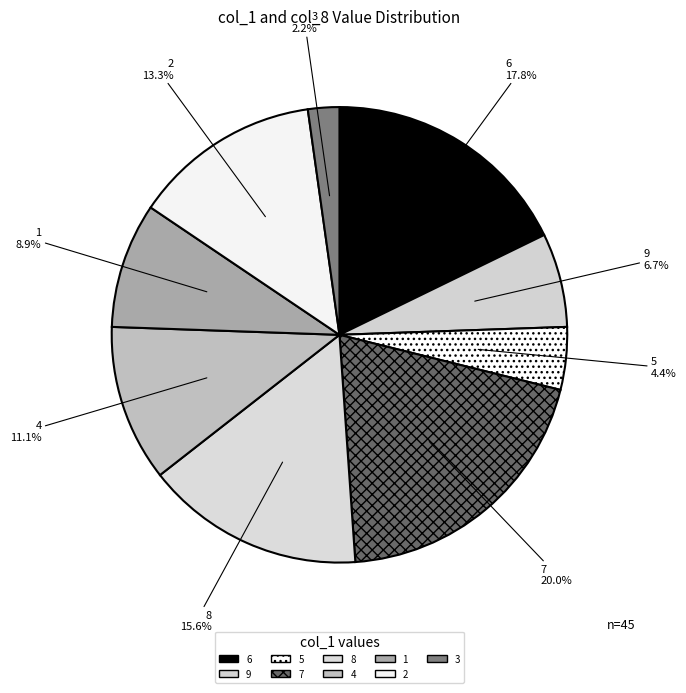

The 1 slice represents 9% of the pie. True or false?

True